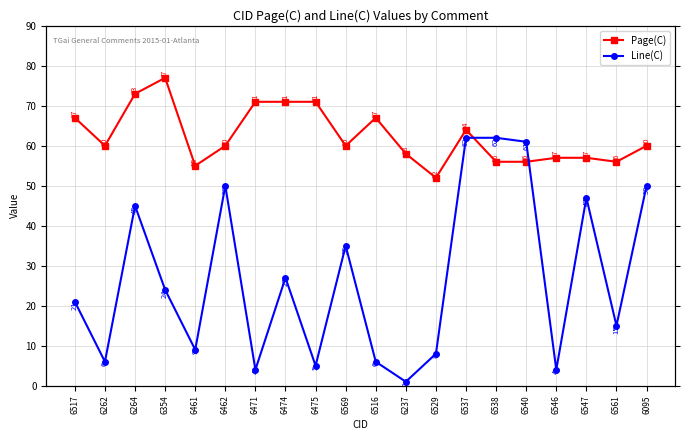

At which label does Page(C) first exceed 60?

6517